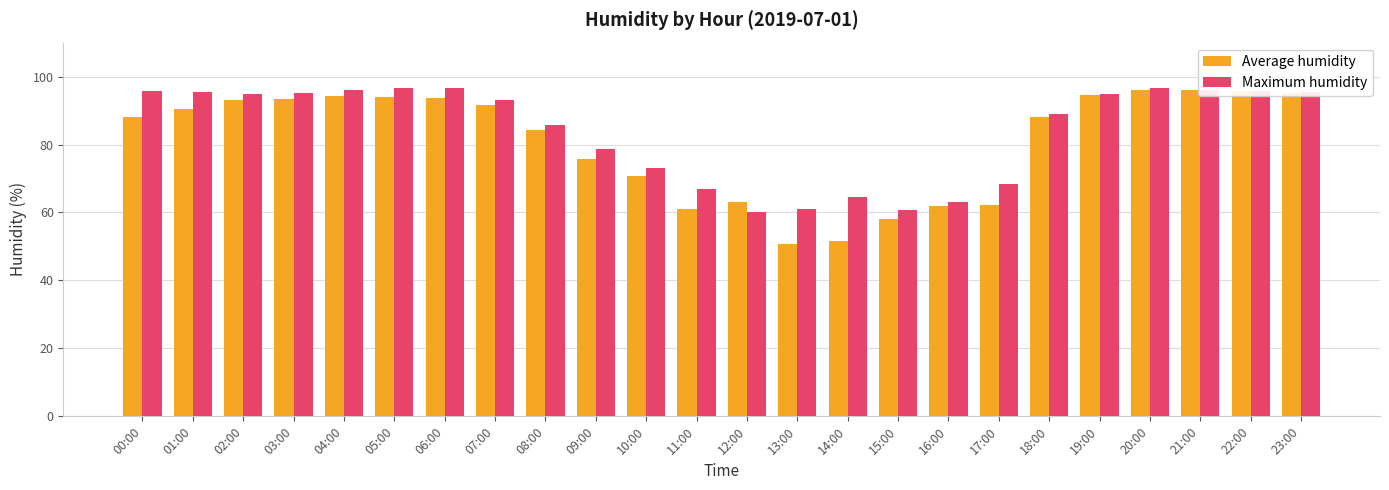

True or false: Maximum humidity has a value of 56.8 at 08:00.

False